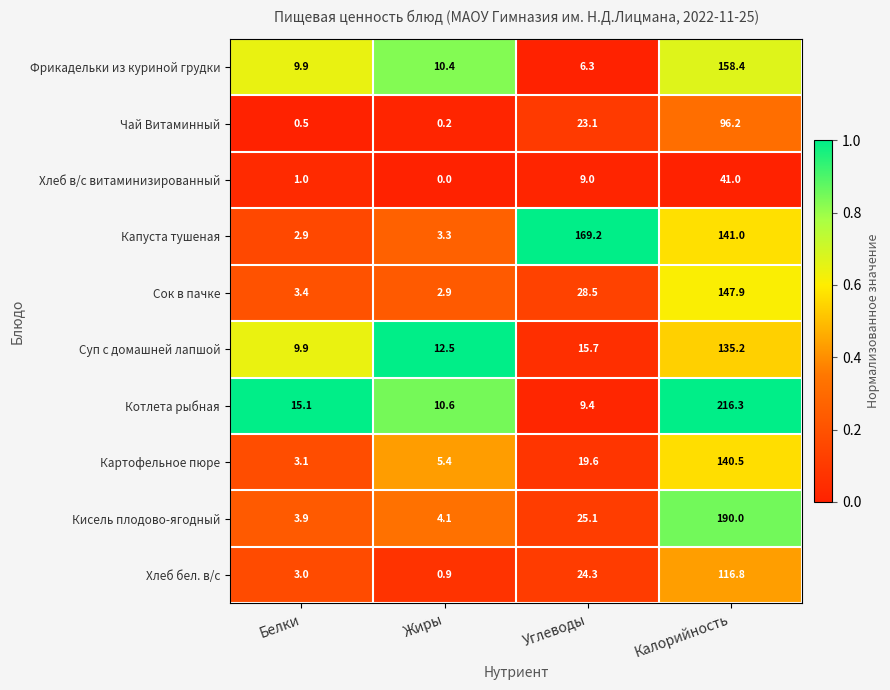

Where is Сок в пачке nearest to the value 75?

Углеводы